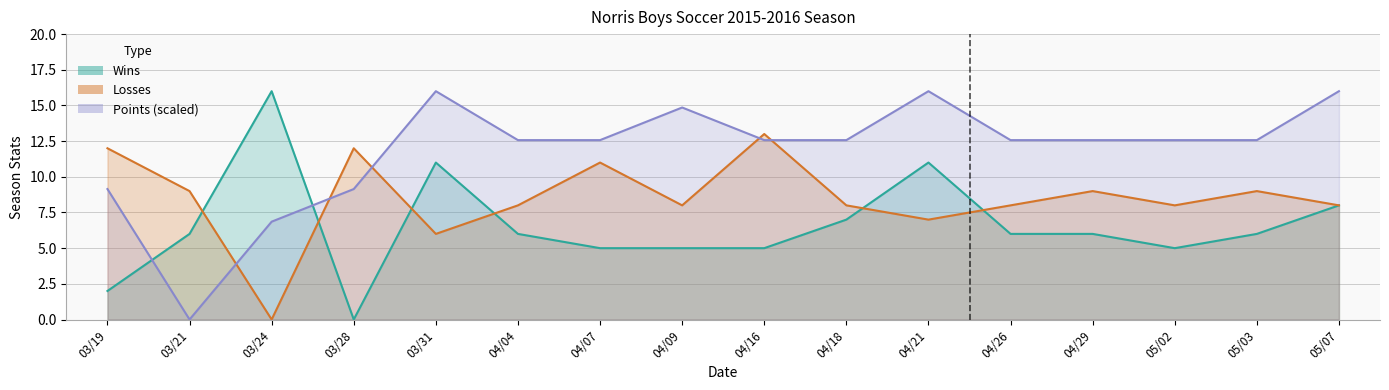

Is the value of Wins at 03/24 greater than the value of Points at 05/02?

Yes